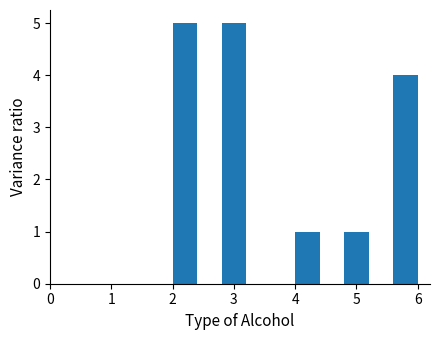

Reading left to right, transcribe this chart: for each bar, give the range it covers on the x-axis and its height. The values are not printed on the chart, so give them approximately, as read against the axis.

2.0 to 2.4: 5
2.4 to 2.8: 0
2.8 to 3.2: 5
3.2 to 3.6: 0
3.6 to 4.0: 0
4.0 to 4.4: 1
4.4 to 4.8: 0
4.8 to 5.2: 1
5.2 to 5.6: 0
5.6 to 6.0: 4